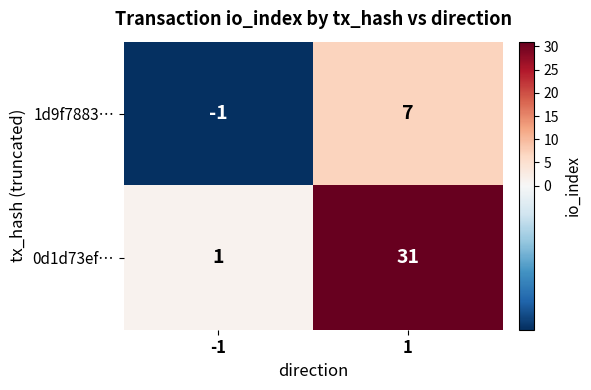

Reading left to right, transcribe all the data shown in this chart.

1d9f7883…: -1=-1	1=7
0d1d73ef…: -1=1	1=31